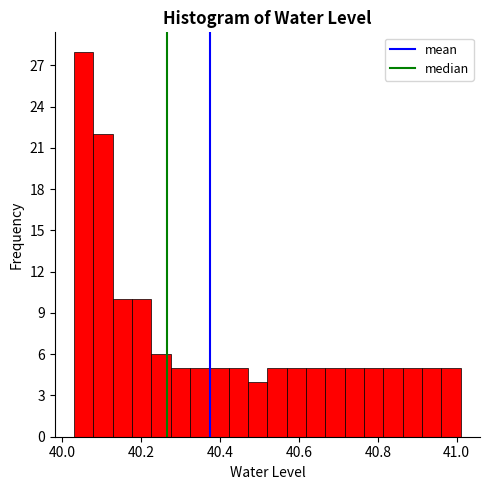

Read against the x-axis, roughly where is the centre of the tallest bar?

40.06